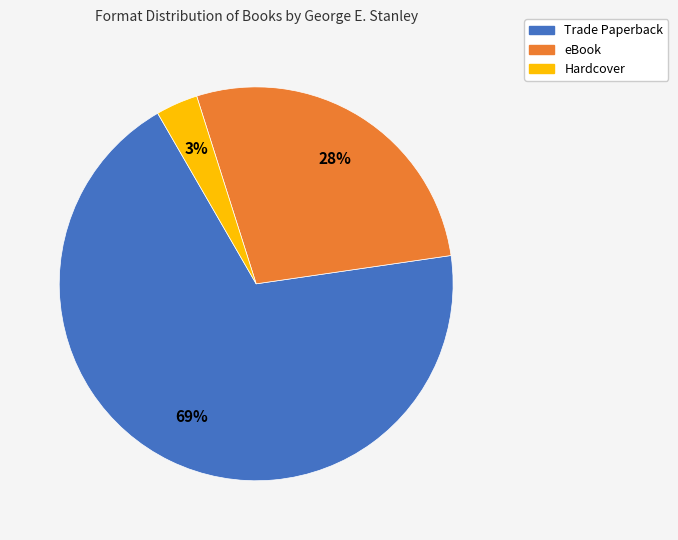

True or false: Trade Paperback accounts for 69% of the total.

True